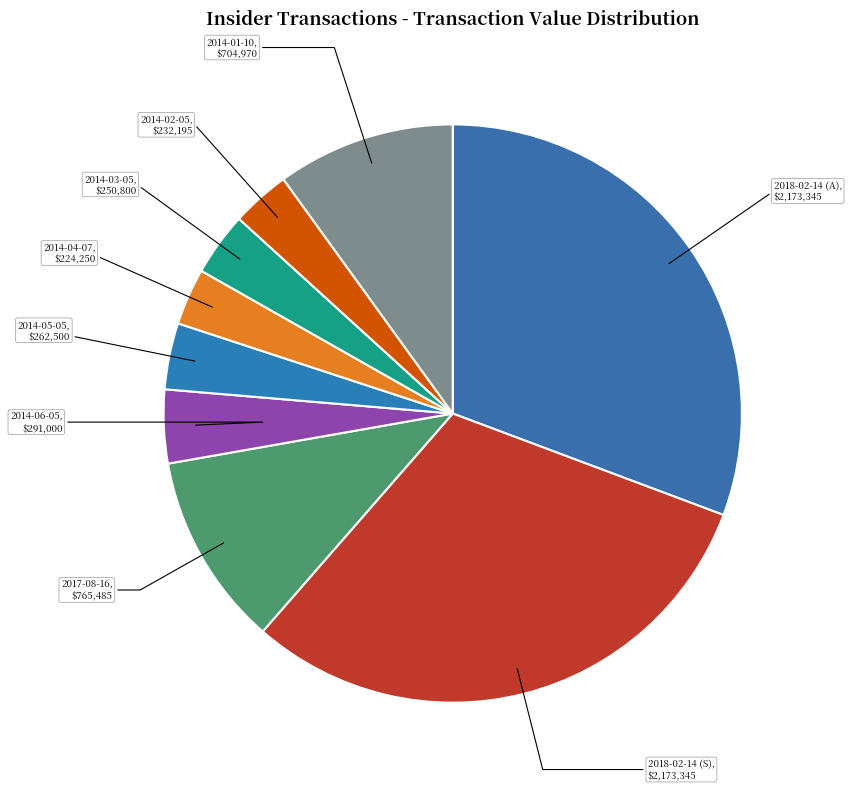

Is there any slice that represents more than half of the pie?

No